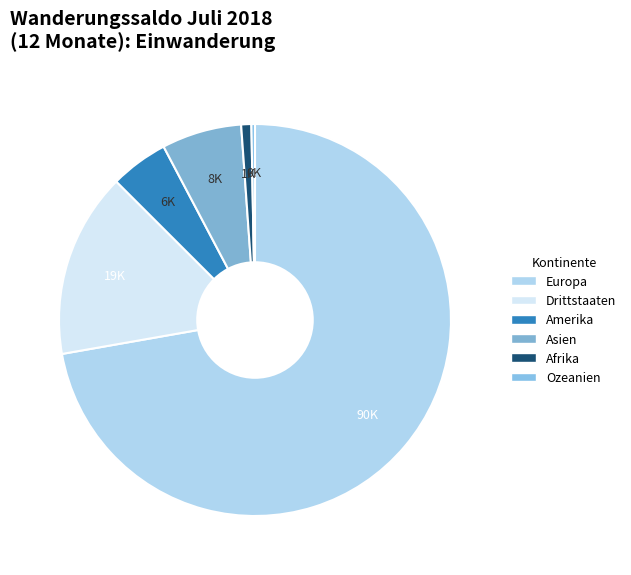

To the nearest percent, what is the difference between the Drittstaaten and Asien slice percentages?

9%